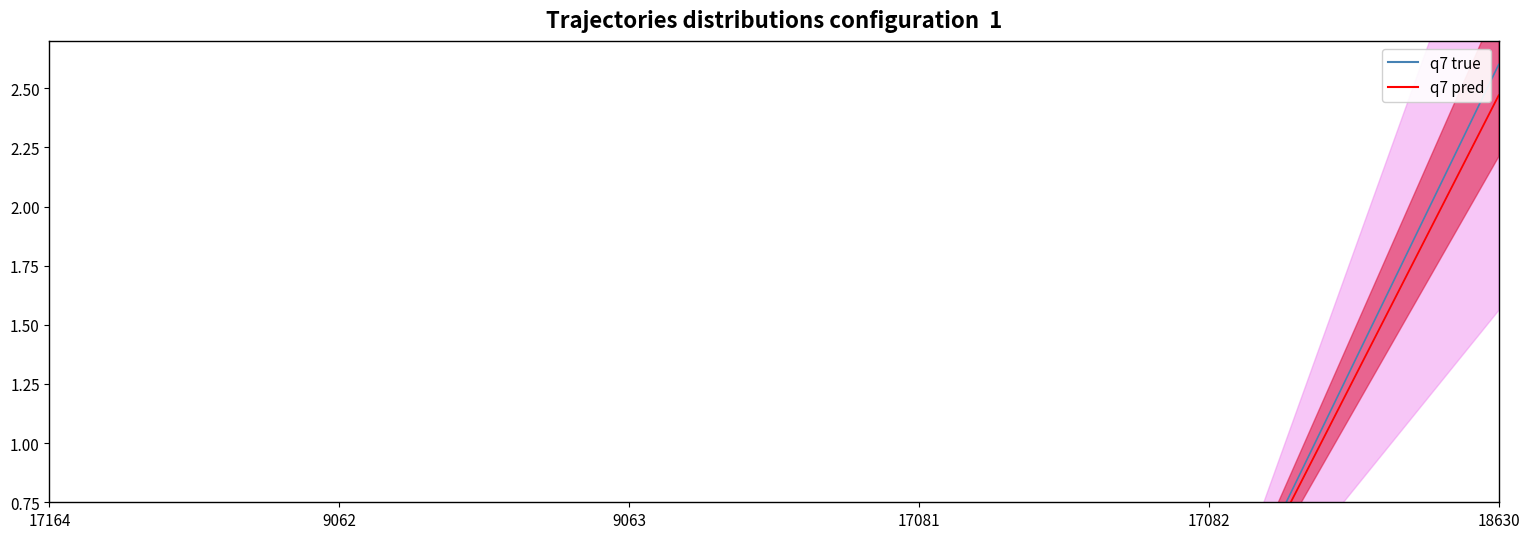

Rank the series by their average value, from highest to lowest.

q7 true, q7 pred